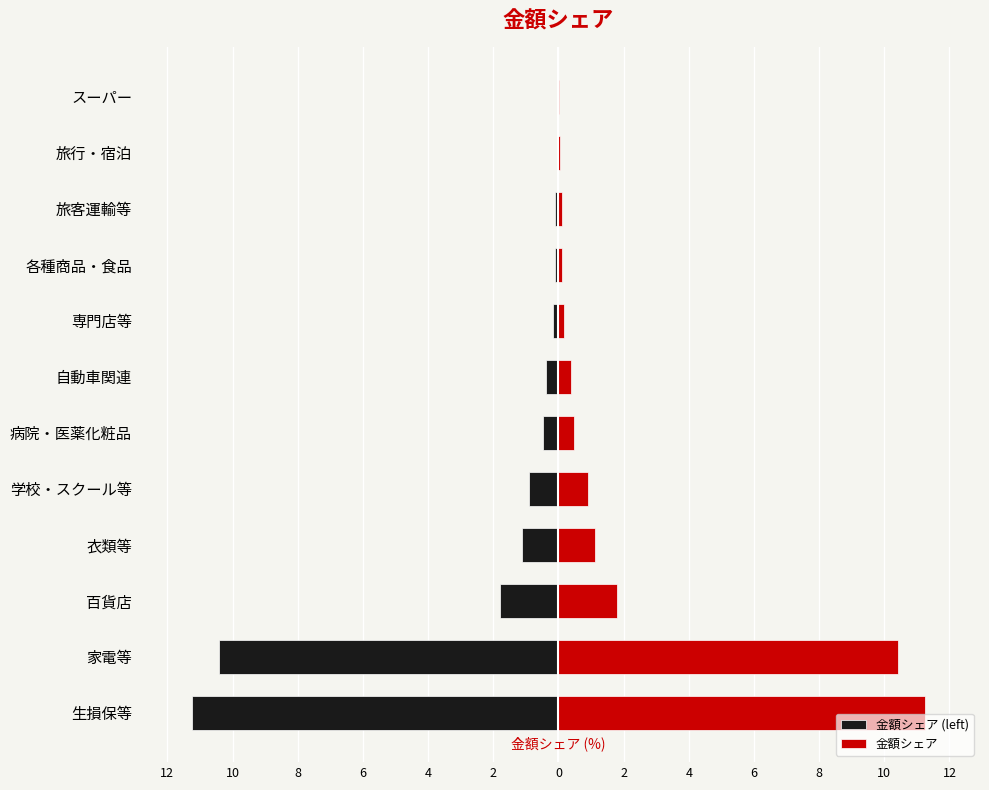

List the series in order of their overall mean, highest first.

金額シェア, 金額シェア (left)